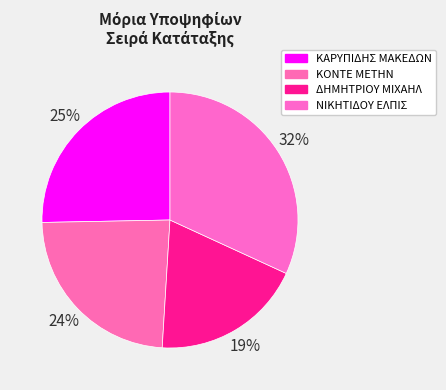

To the nearest percent, what is the combined percentage of ΝΙΚΗΤΙΔΟΥ ΕΛΠΙΣ and ΚΑΡΥΠΙΔΗΣ ΜΑΚΕΔΩΝ?

57%